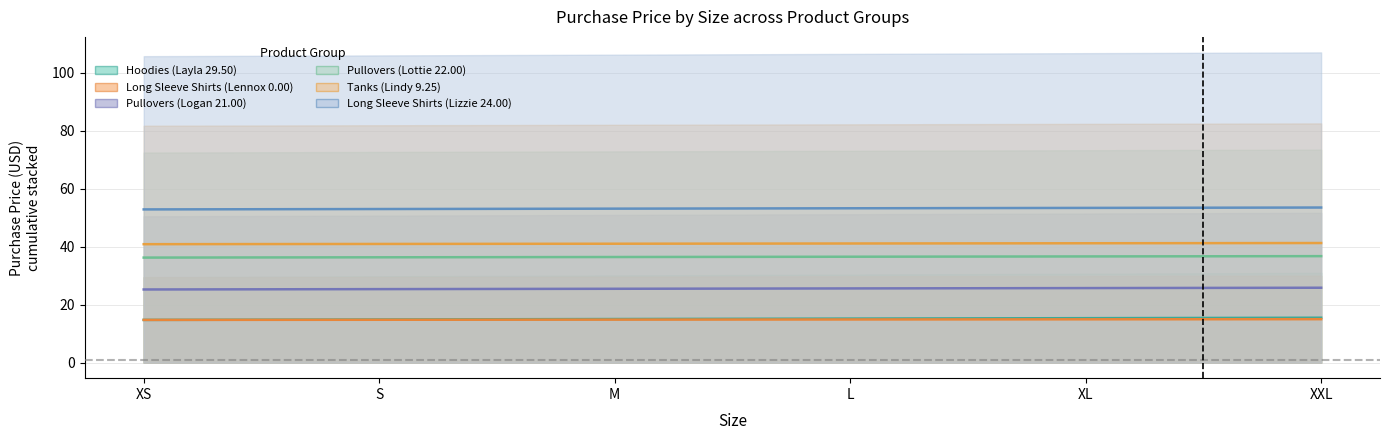

How many series are shown in this chart?

6